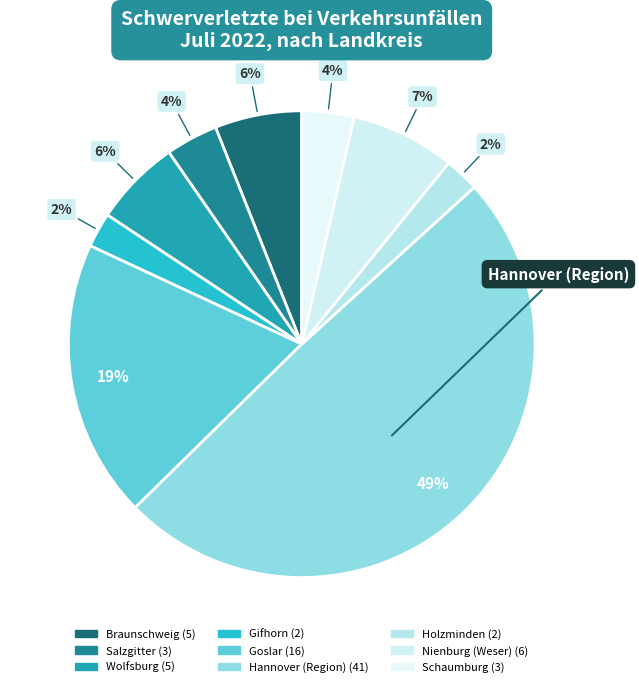

To the nearest percent, what is the combined percentage of Salzgitter and Schaumburg?

7%